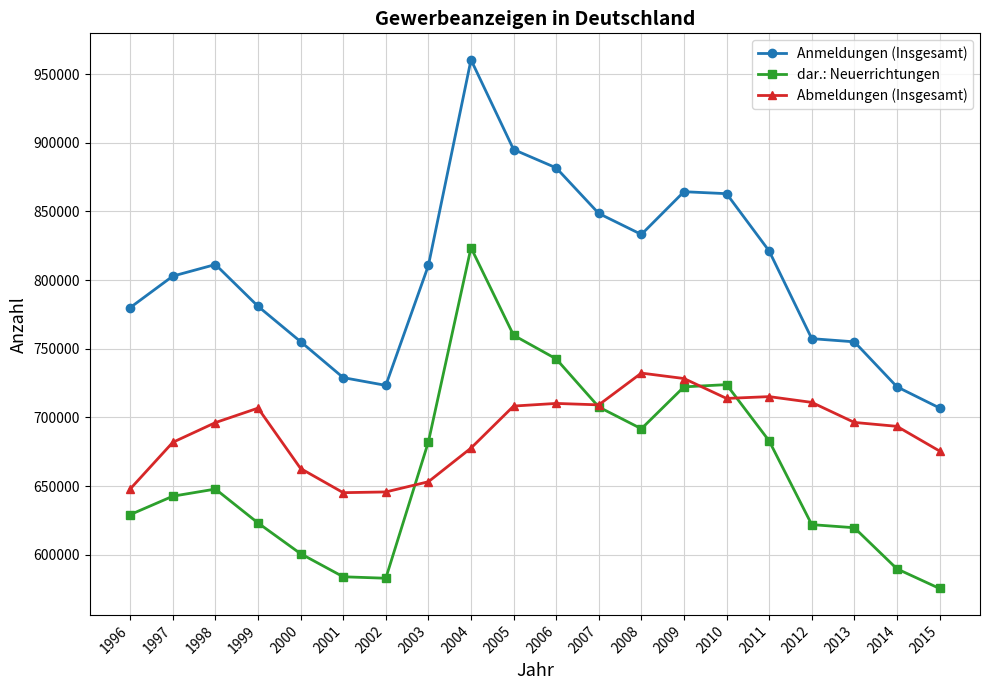

Which series has the largest range (max minus min)?

Anmeldungen (Insgesamt)